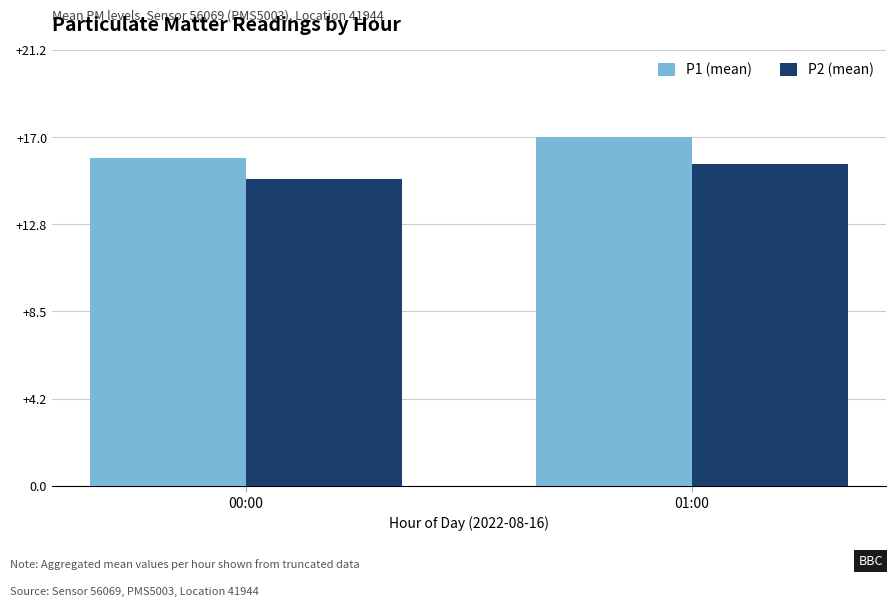

What position from the left is 01:00?

2